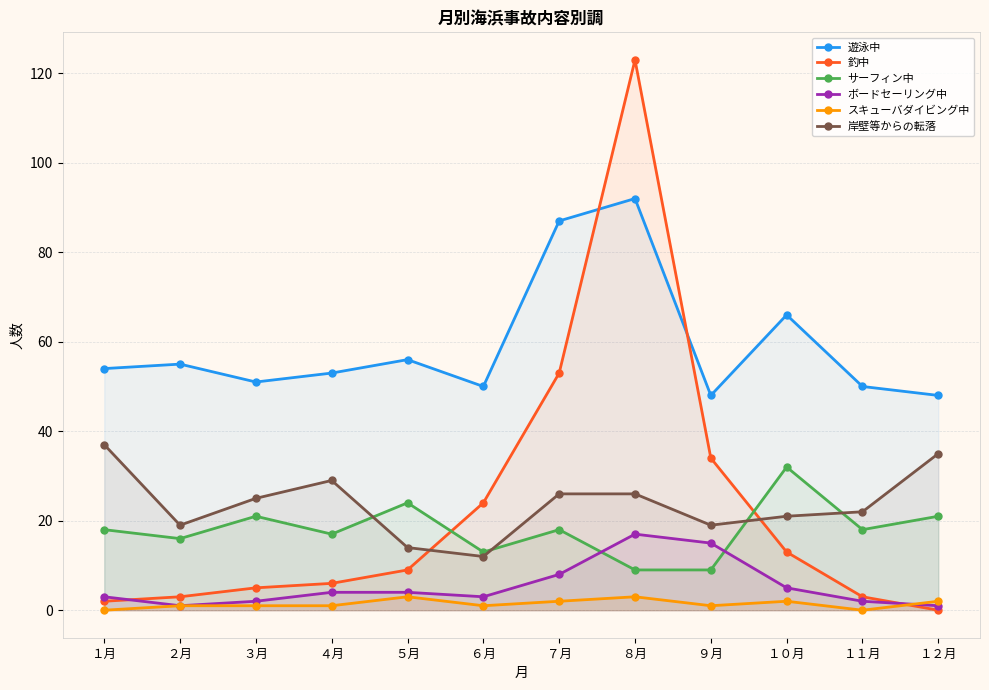

Rank the series by their maximum value, from lowest to highest.

スキューバダイビング中, ボードセーリング中, サーフィン中, 岸壁等からの転落, 遊泳中, 釣中